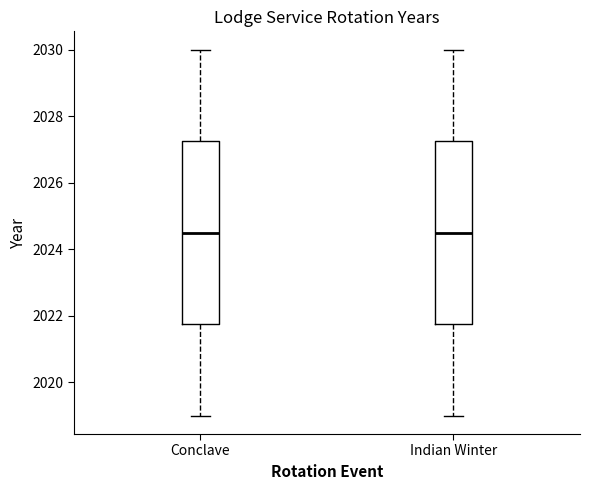

Reading left to right, transcribe this box plot: for each box, give where its median line is, the range the box spans, and where its two whiskers end, as read against the y-axis. The values are not printed on the chart, so give them approximately, as read against the axis.

Conclave: median 2024.6, box 2021.8 to 2027.2, whiskers 2019.0 to 2030.0
Indian Winter: median 2024.6, box 2021.8 to 2027.2, whiskers 2019.0 to 2030.0